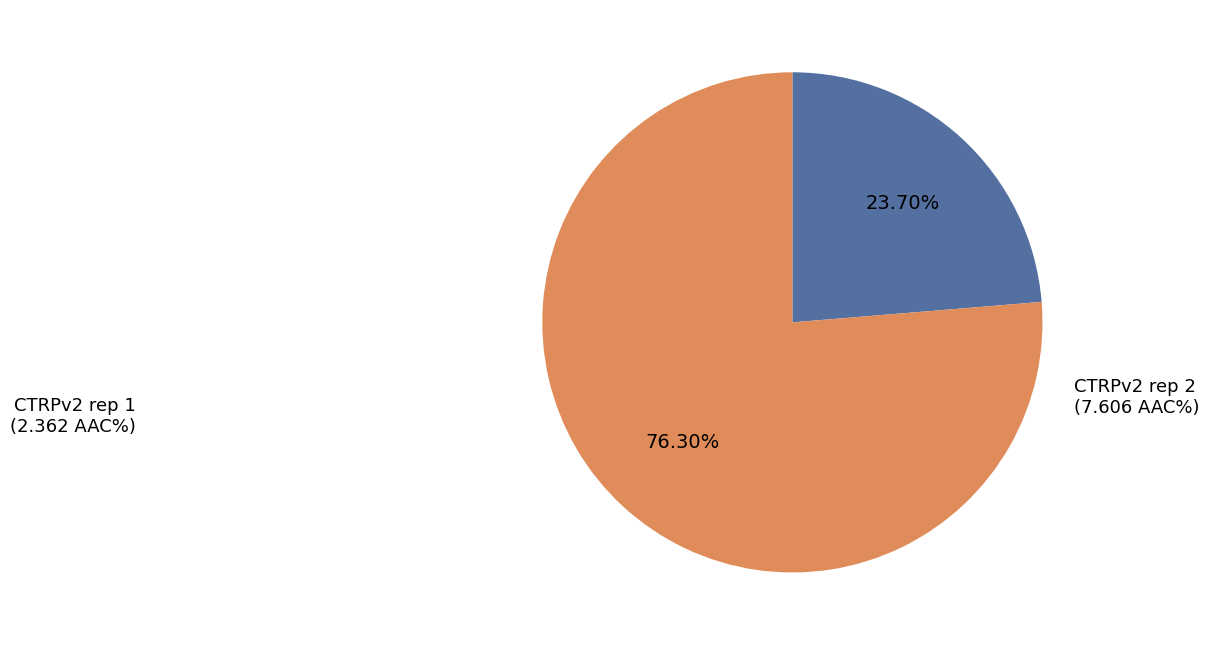

Which slice represents more than half of the pie?

CTRPv2 rep 2